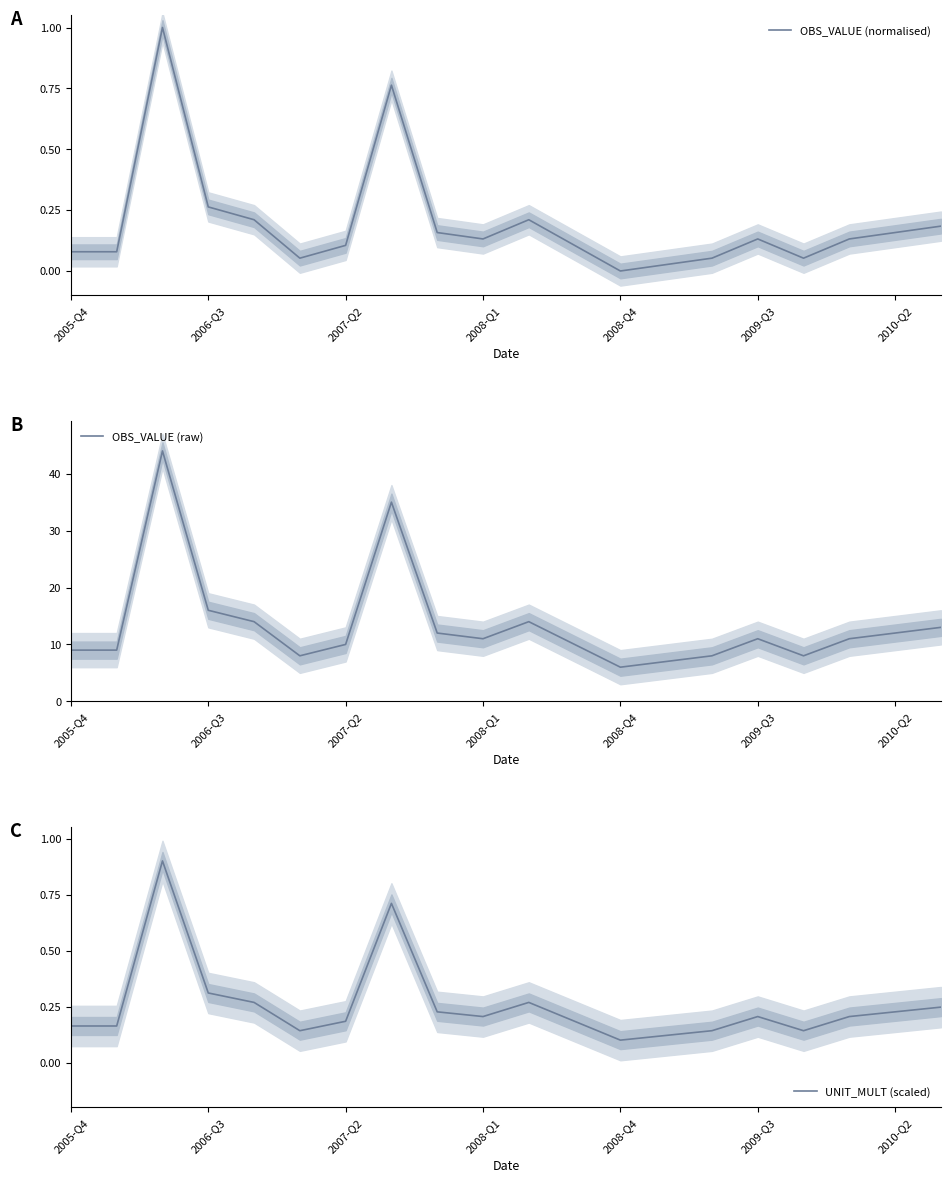

How many values in the OBS_VALUE (raw) series exceed 11?

8